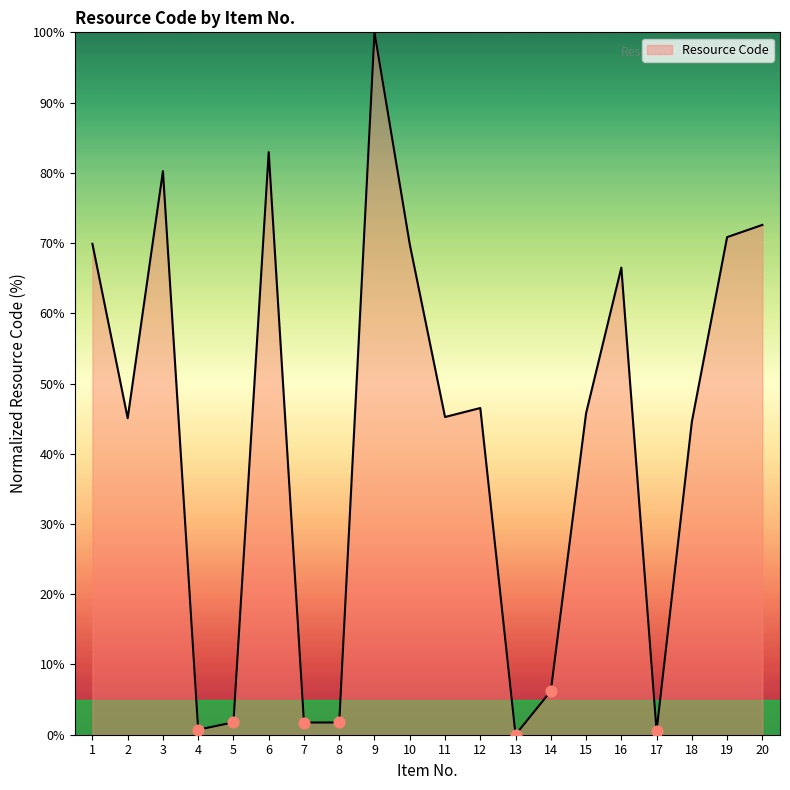

What is the change in value from 9 to 14?

-93.8